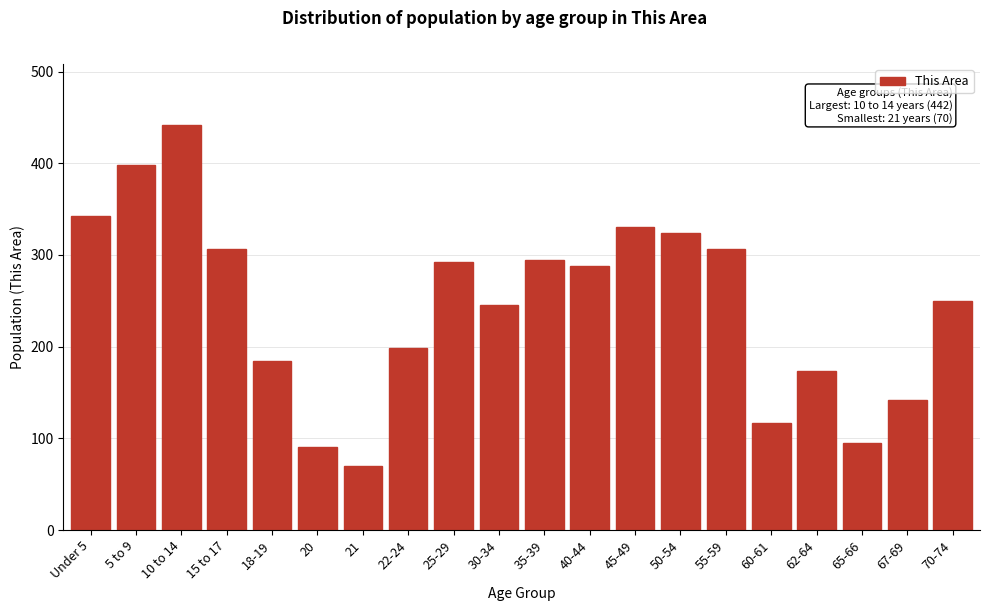

What is the value of the 7th bar from the left?

70